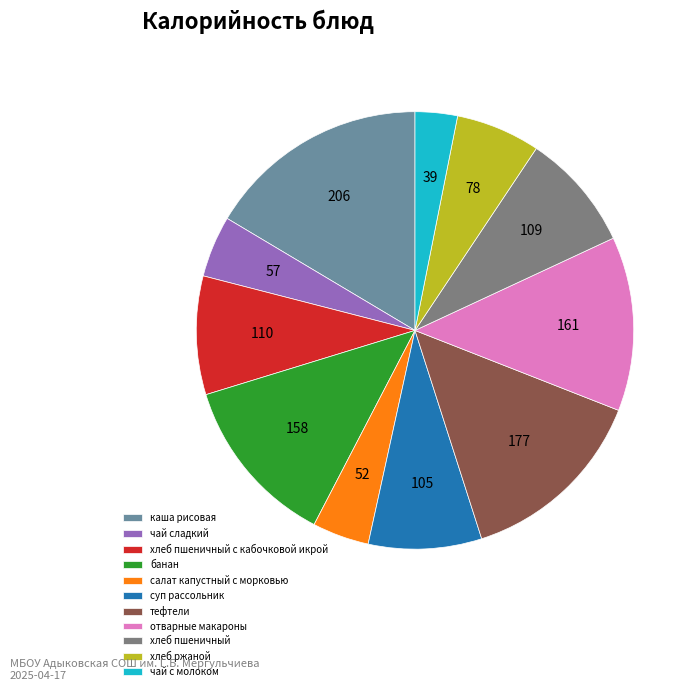

Does отварные макароны account for over 50% of the chart?

No